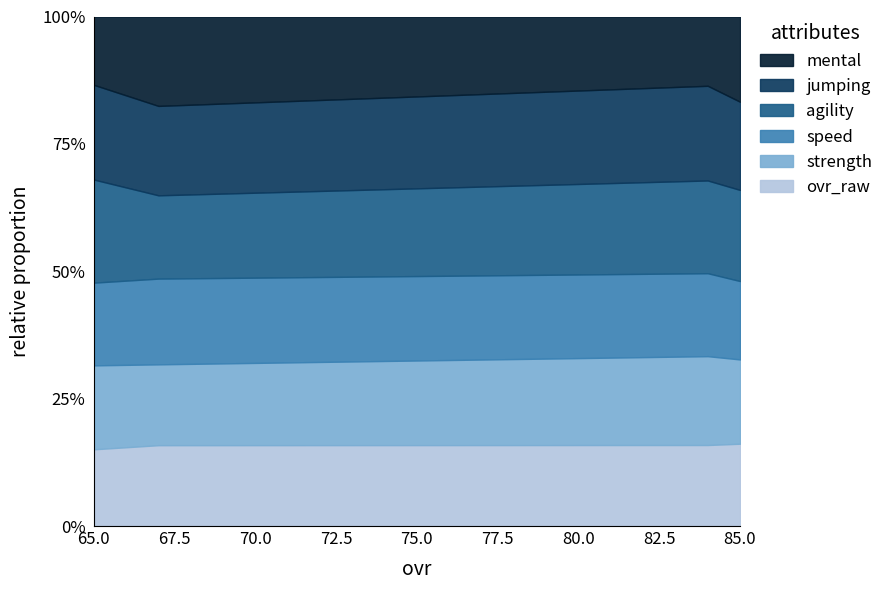

Where is the first local maximum for jumping?

84